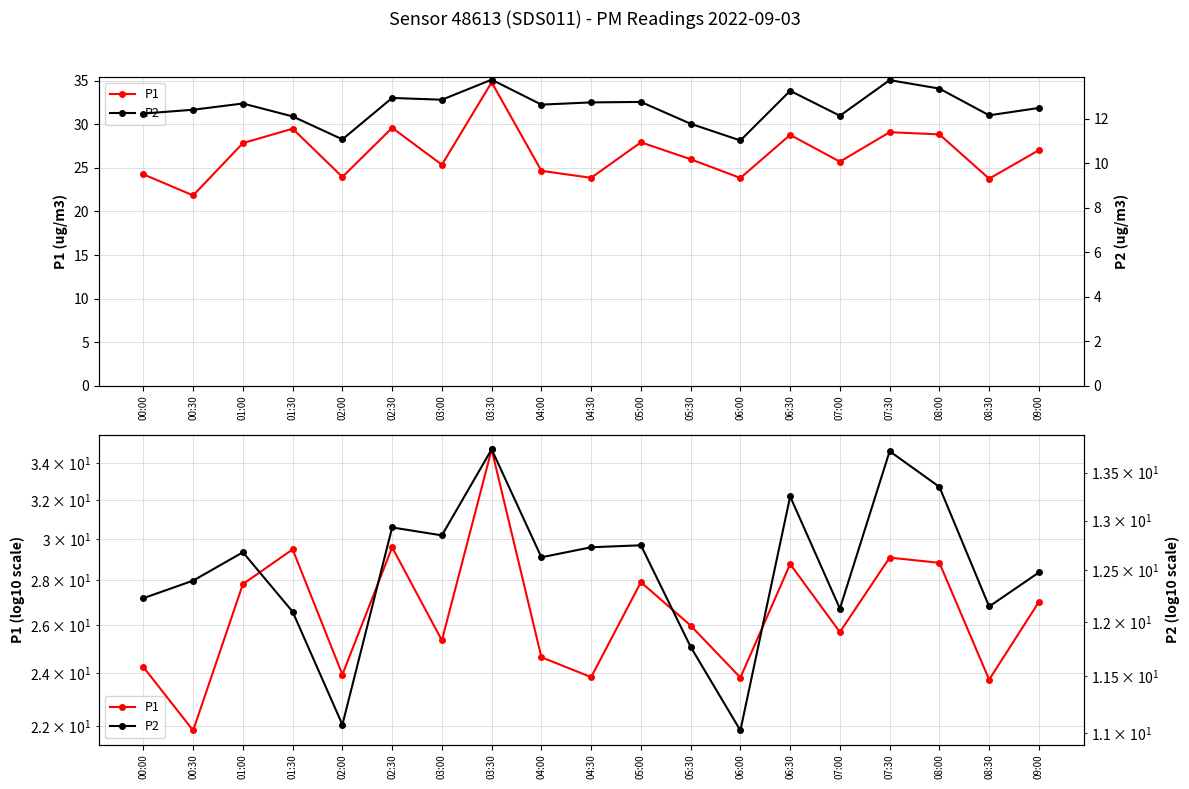

What is the label of the 2nd point from the left?

00:30